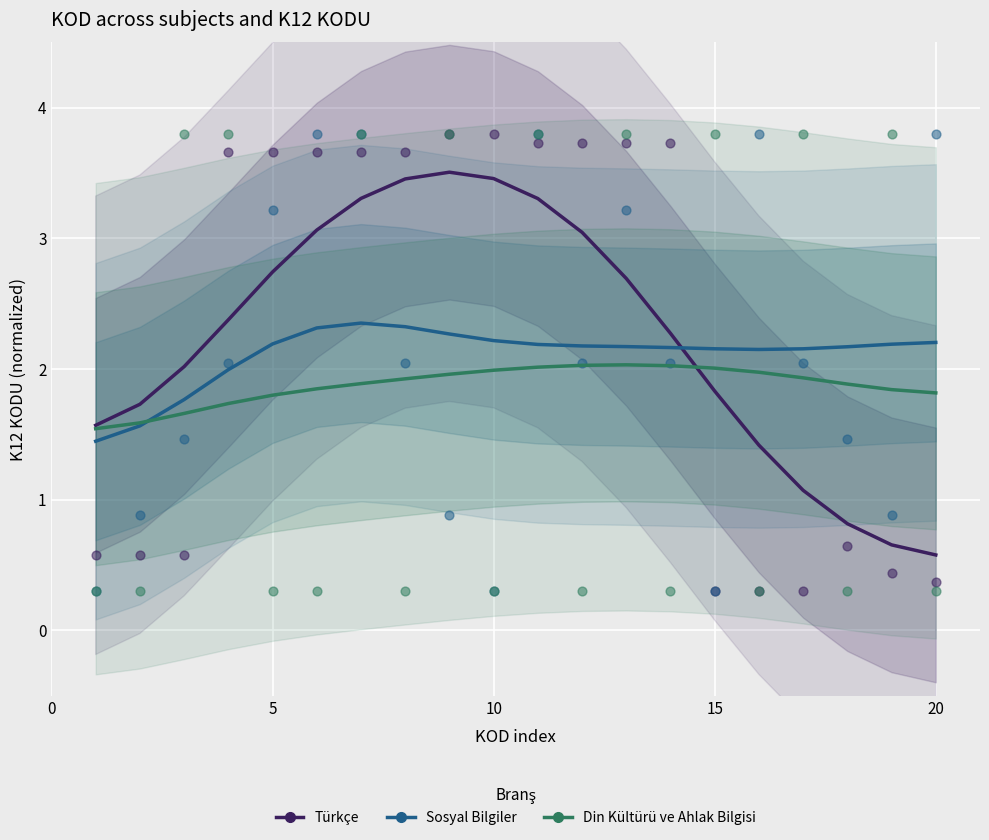

Which series contains the lowest Y value?

Türkçe